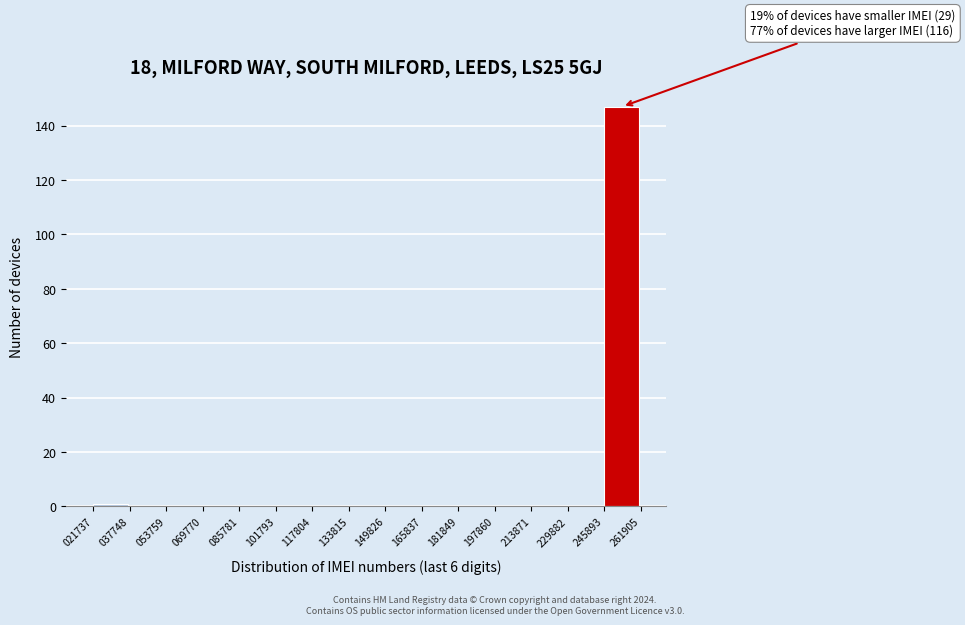

Which range on the x-axis has the tallest bar?

245893 to 261905